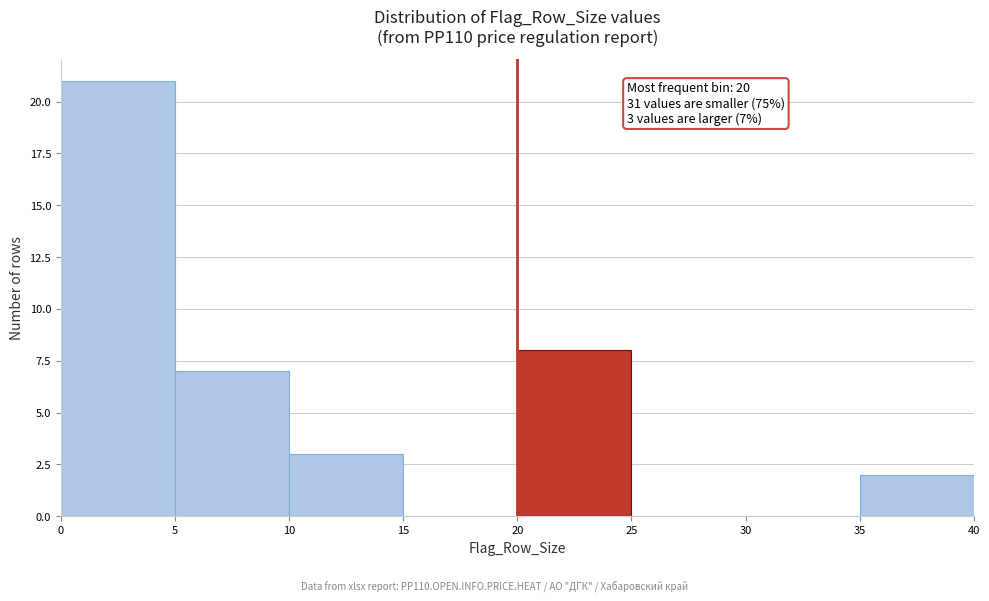

Over which range of the x-axis is the bar tallest?

0 to 5